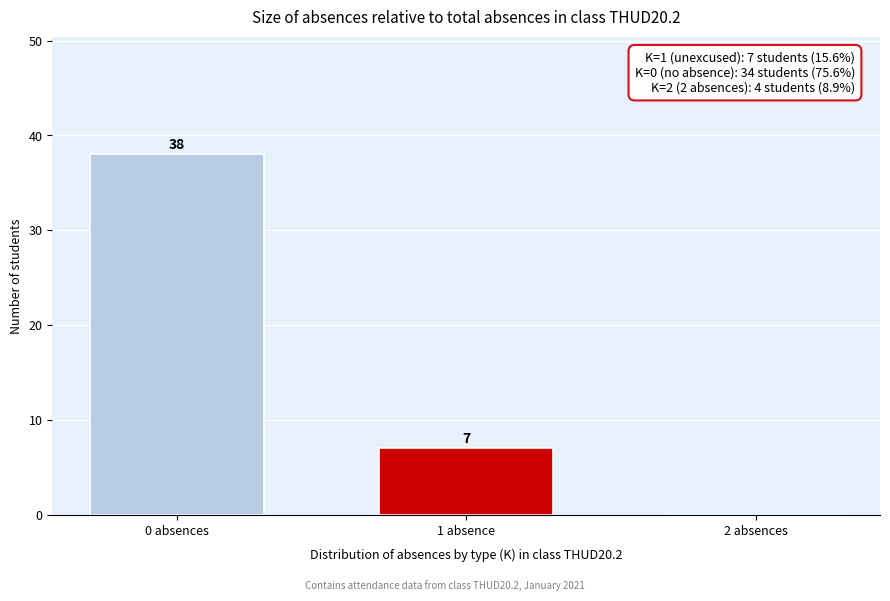

Reading left to right, list all the values displayed in this chart.

0 absences=38	1 absence=7	2 absences=0